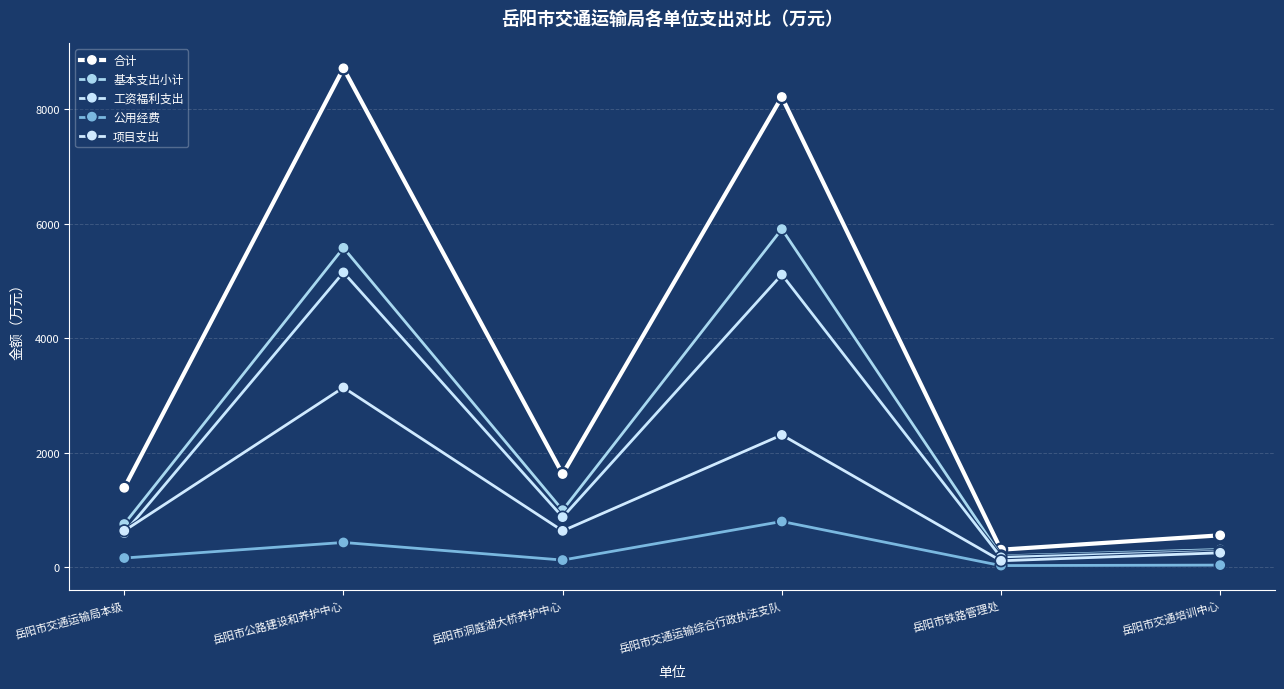

What is the sum of the 工资福利支出 values at 岳阳市交通培训中心 and 岳阳市洞庭湖大桥养护中心?

1144.1